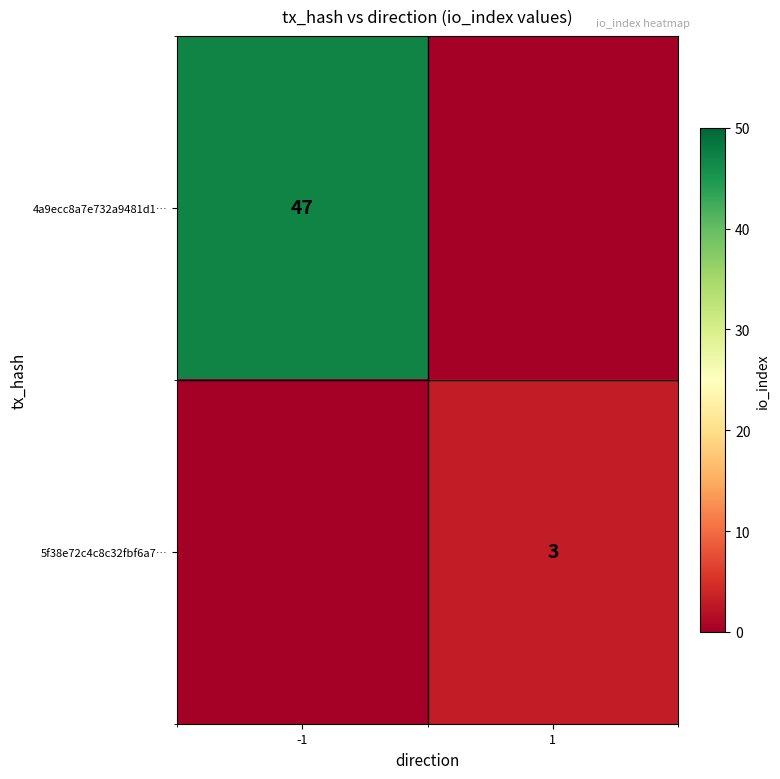

The value of 4a9ecc8a7e732a9481d1… at -1 is 47. True or false?

True